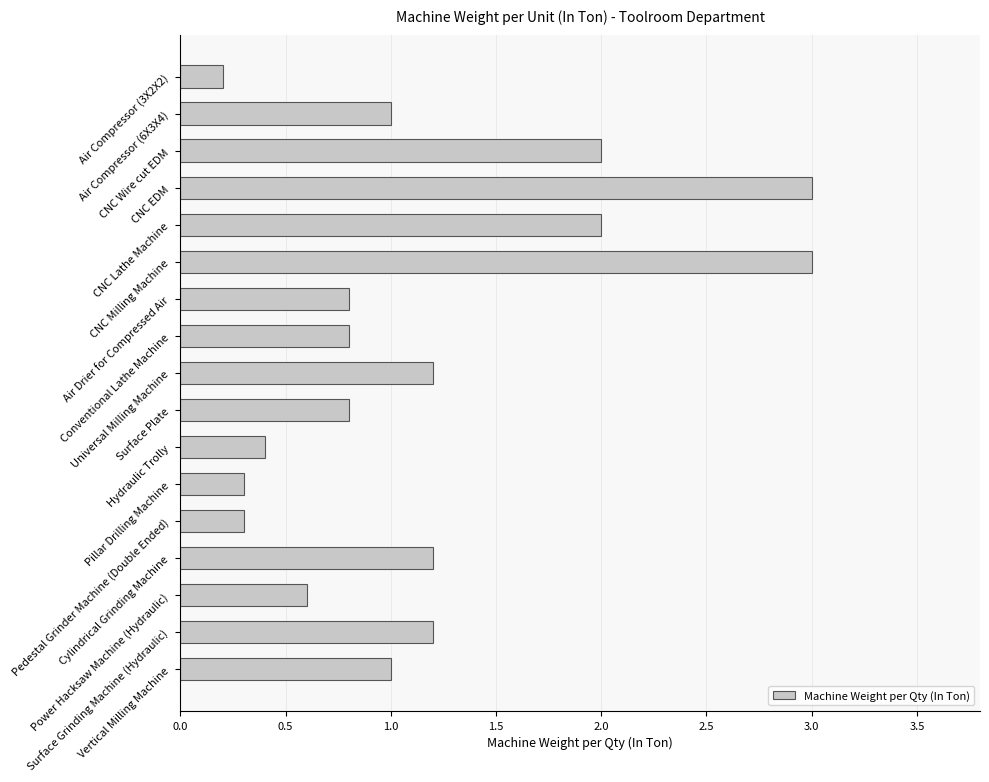

At which category does the chart reach its minimum across all series?

Air Compressor (3X2X2)